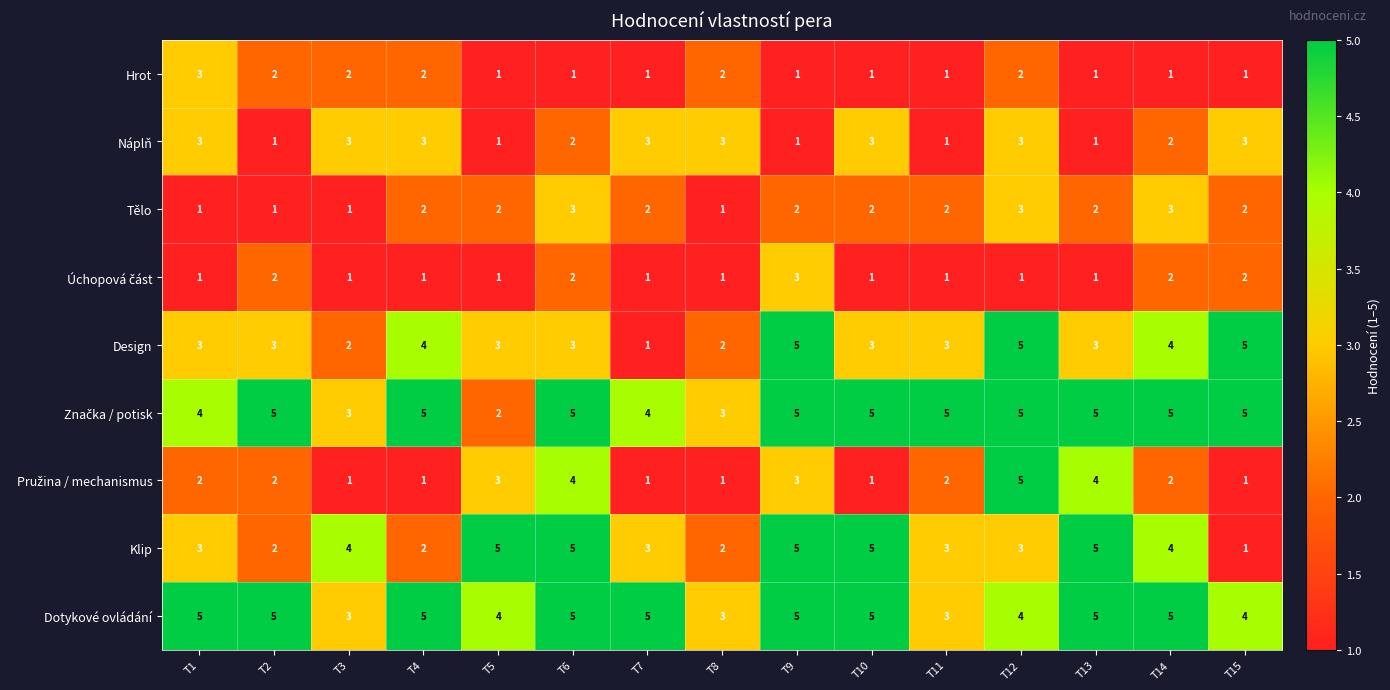

What is the sum of all Design values?

49